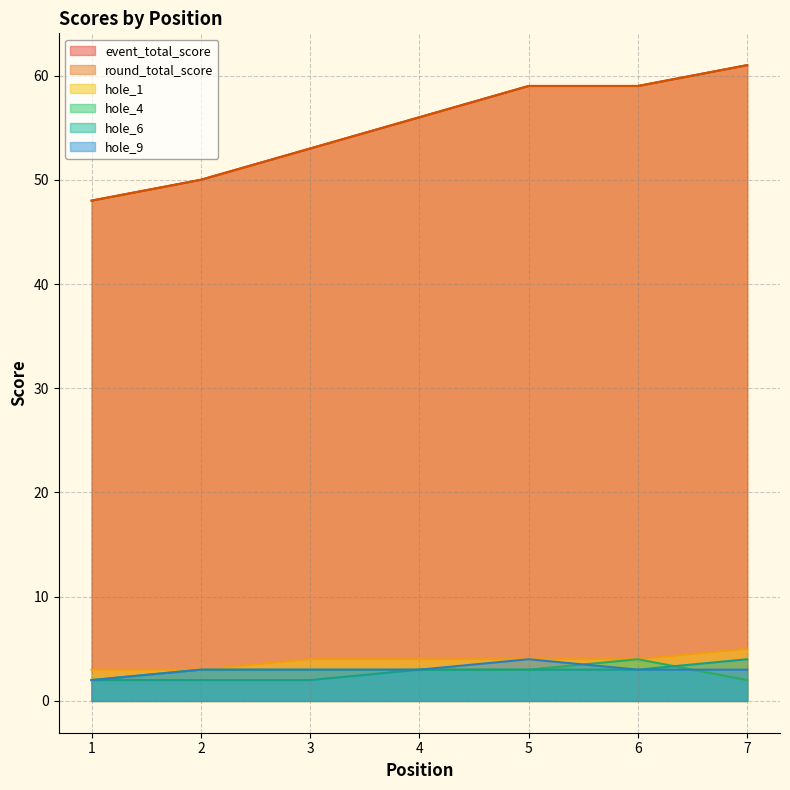

Rank the series by their maximum value, from lowest to highest.

hole_4, hole_6, hole_9, hole_1, event_total_score, round_total_score